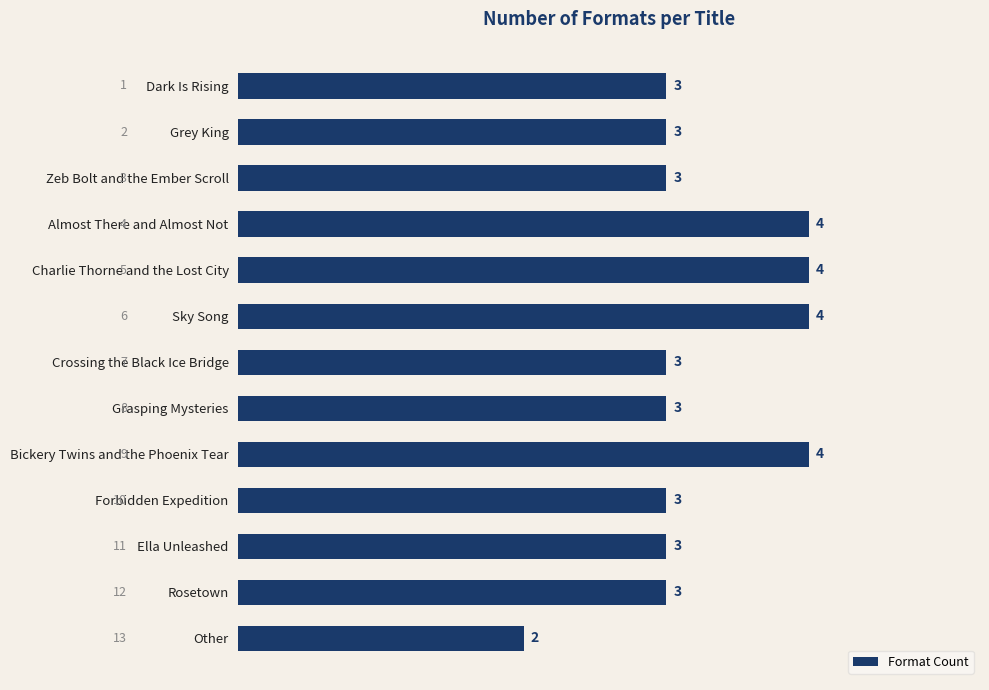

What is the minimum value shown in the chart?

2